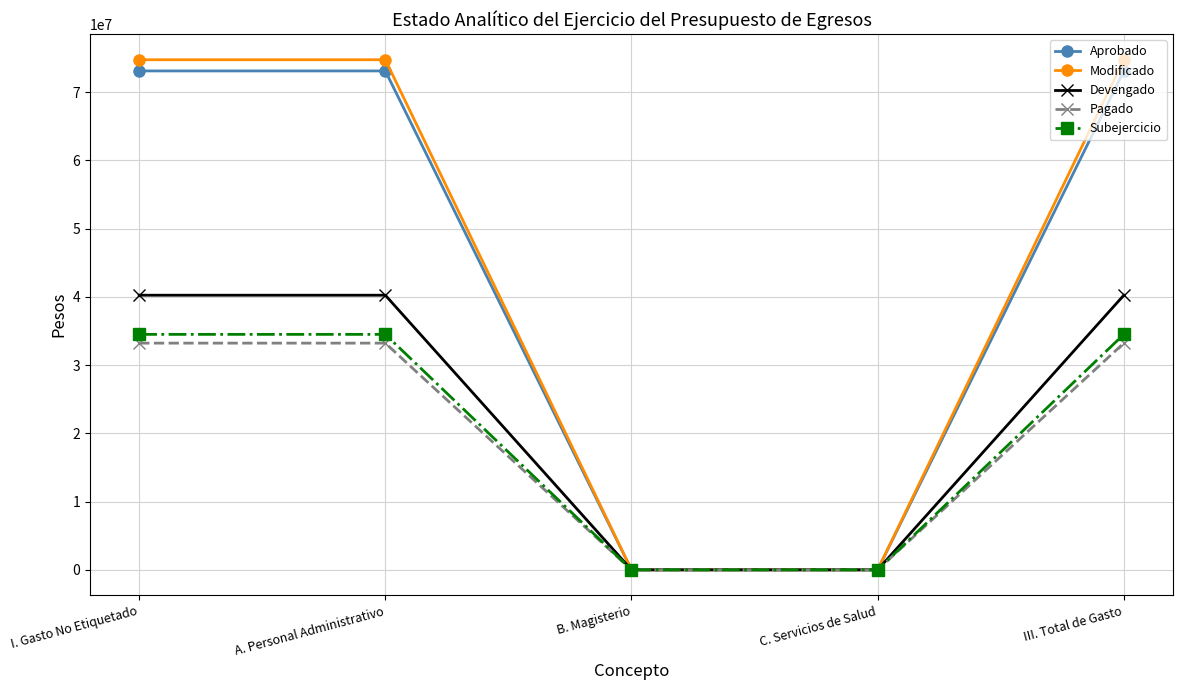

What is the highest value of the Devengado series?

40236886.0